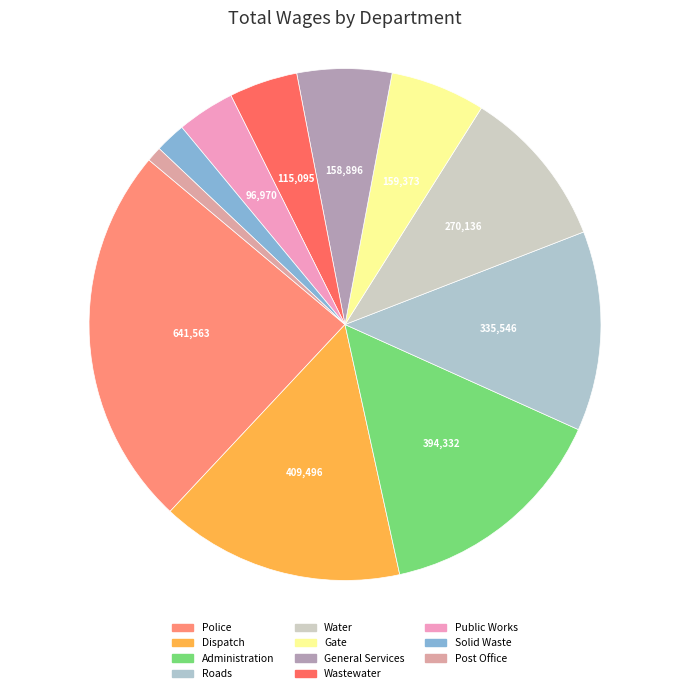

What is the total percentage of Post Office and Public Works?

4.6%